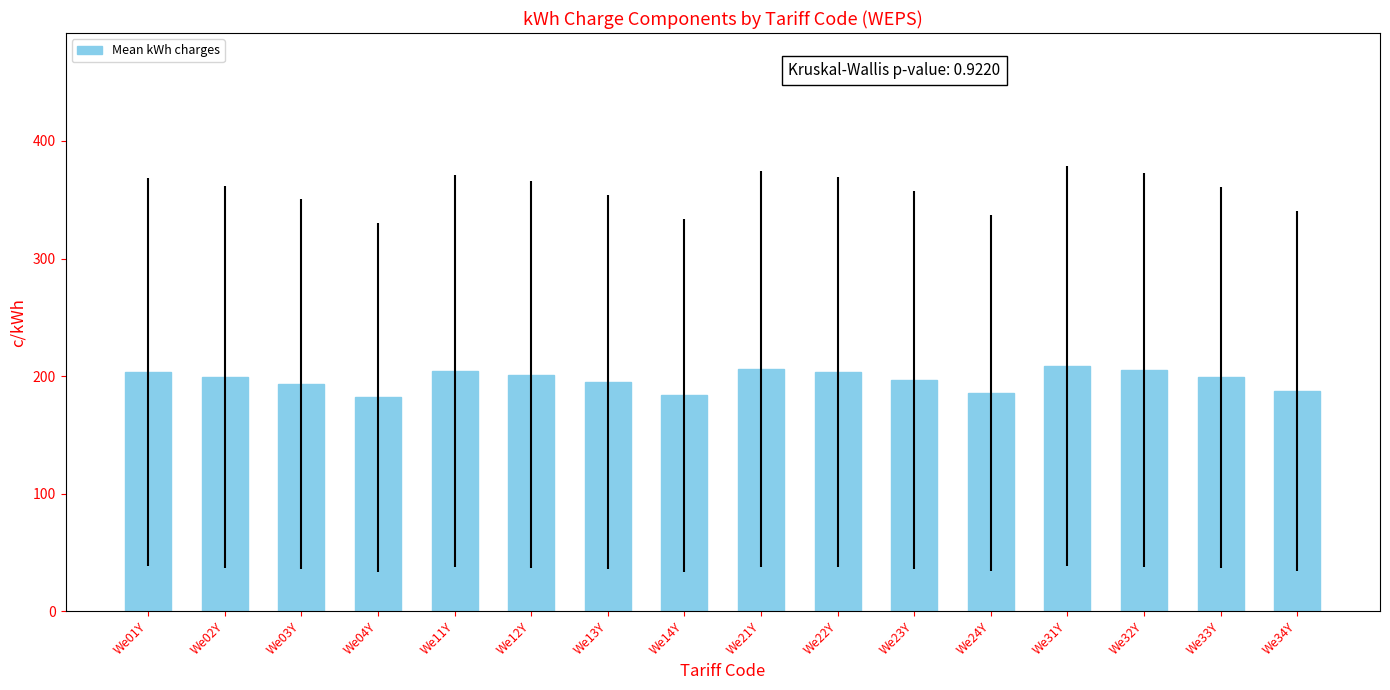

True or false: the data shows 201.4 at We12Y.

True